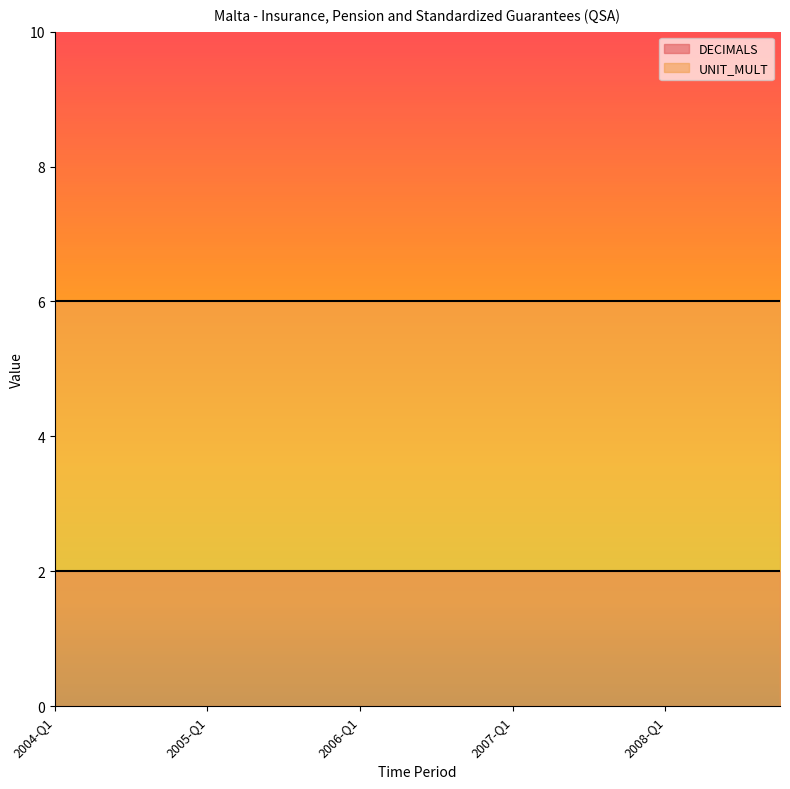

What is the spread (max minus min) of values at 2005-Q1?

4